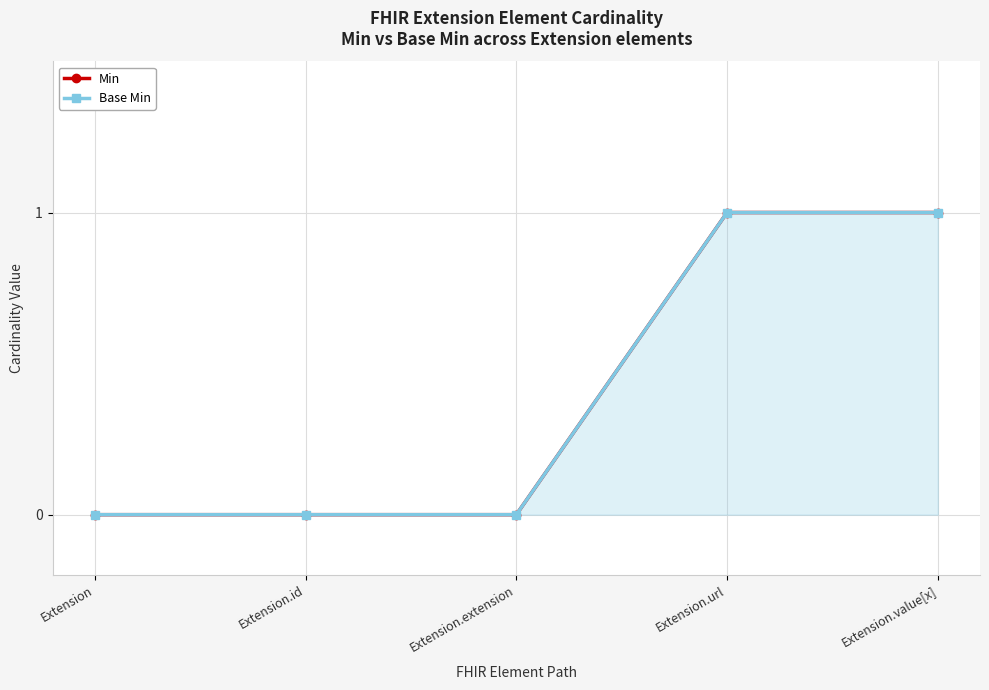

At which label is Min closest to 0?

Extension